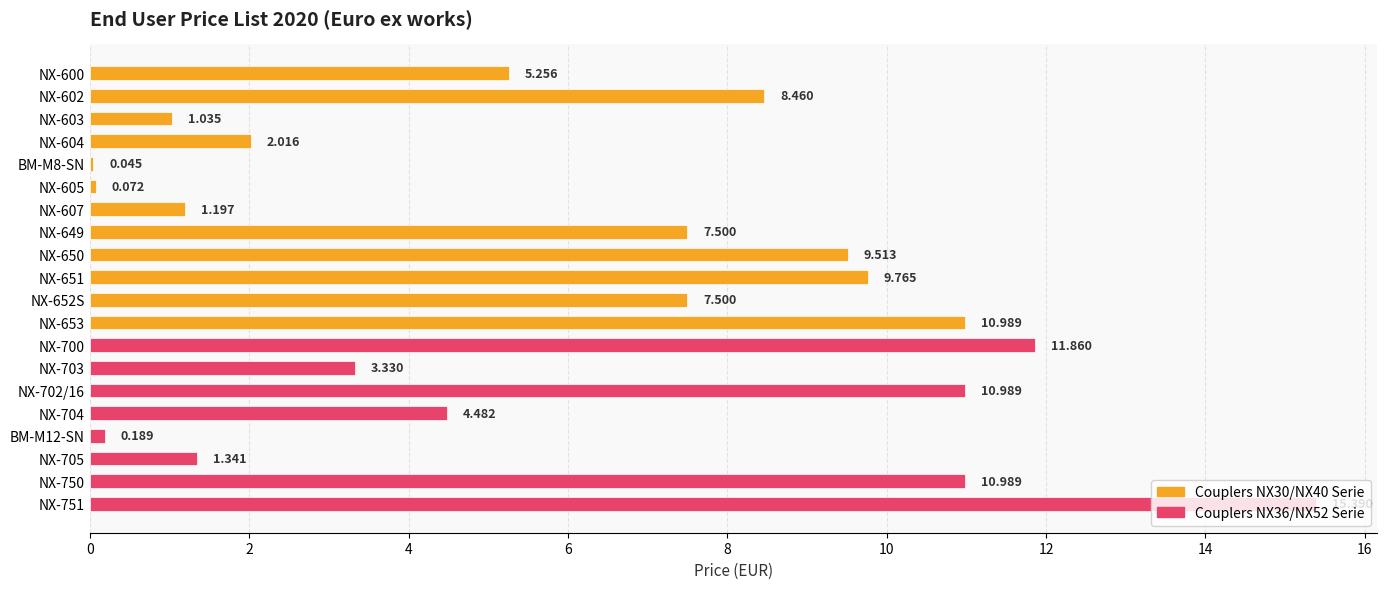

What is the difference between the values at NX-651 and NX-703?

6.4